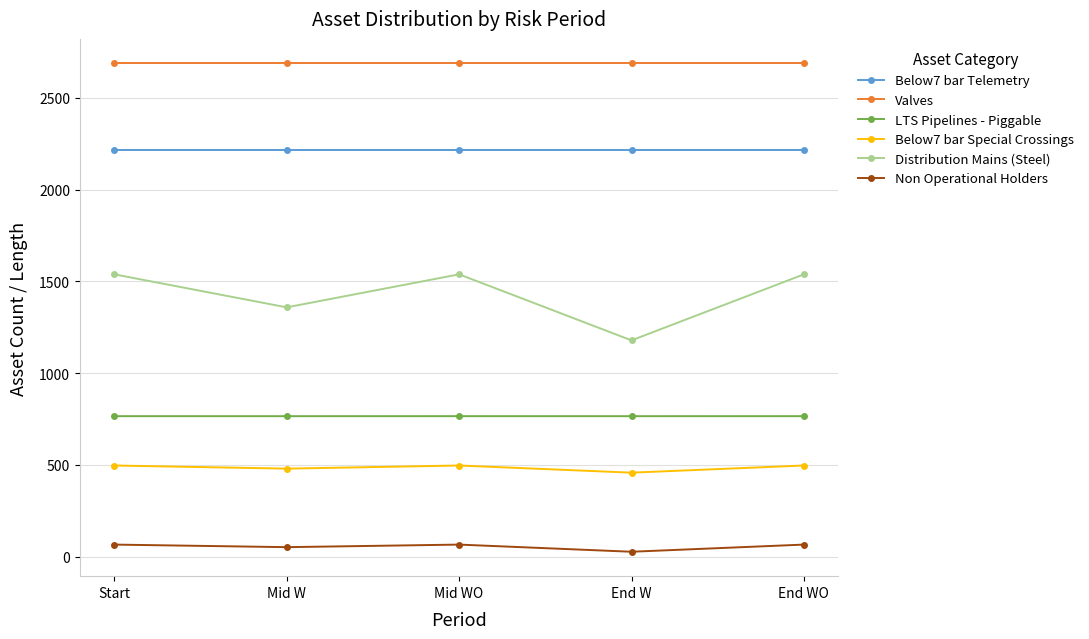

Between End W and End WO, which series saw the biggest shift?

Distribution Mains (Steel)